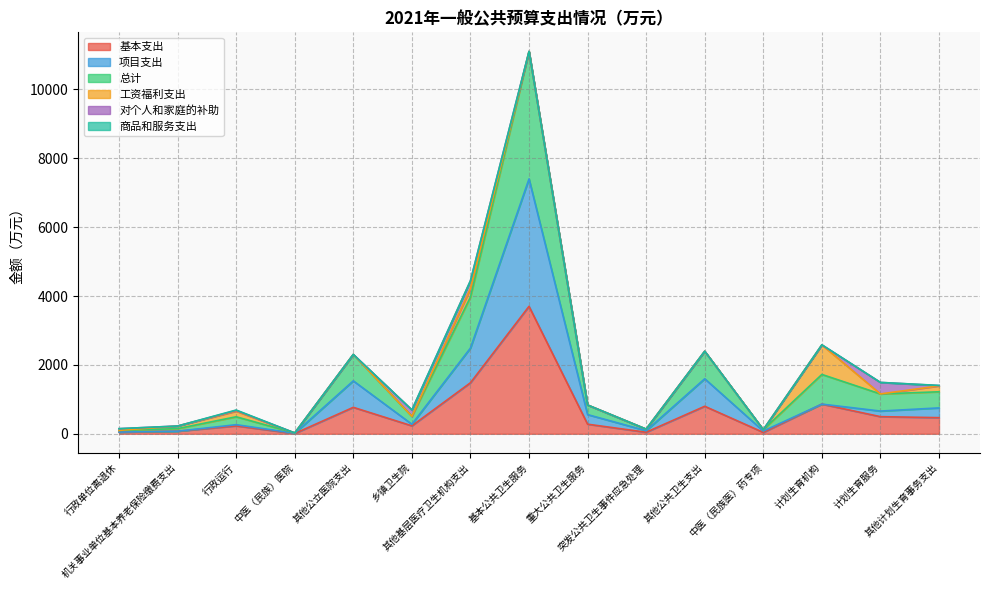

Does the chart have visible grid lines?

Yes